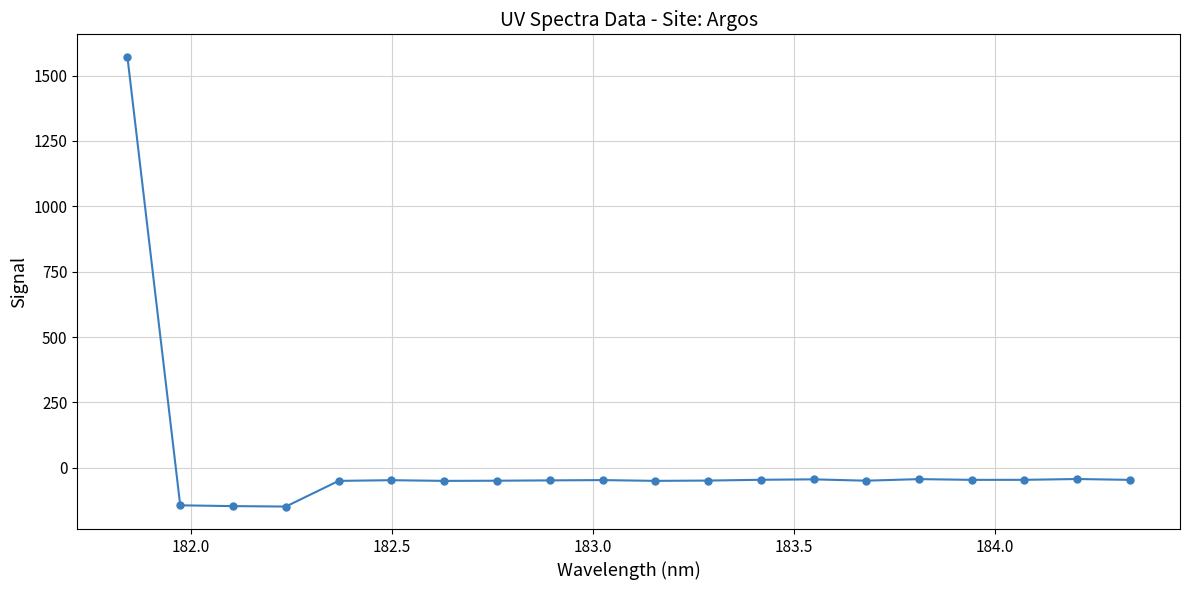

What is the smallest value displayed?

-148.6